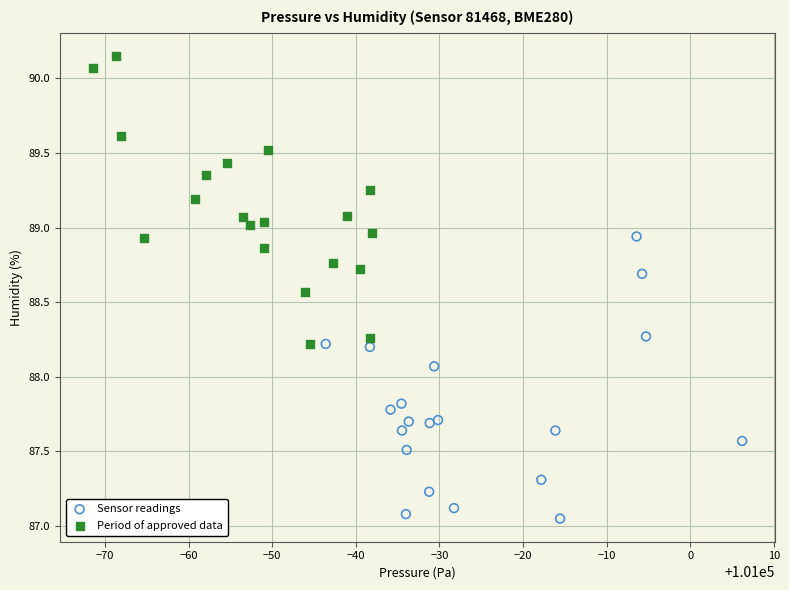

Which series reaches the maximum Y coordinate?

Period of approved data